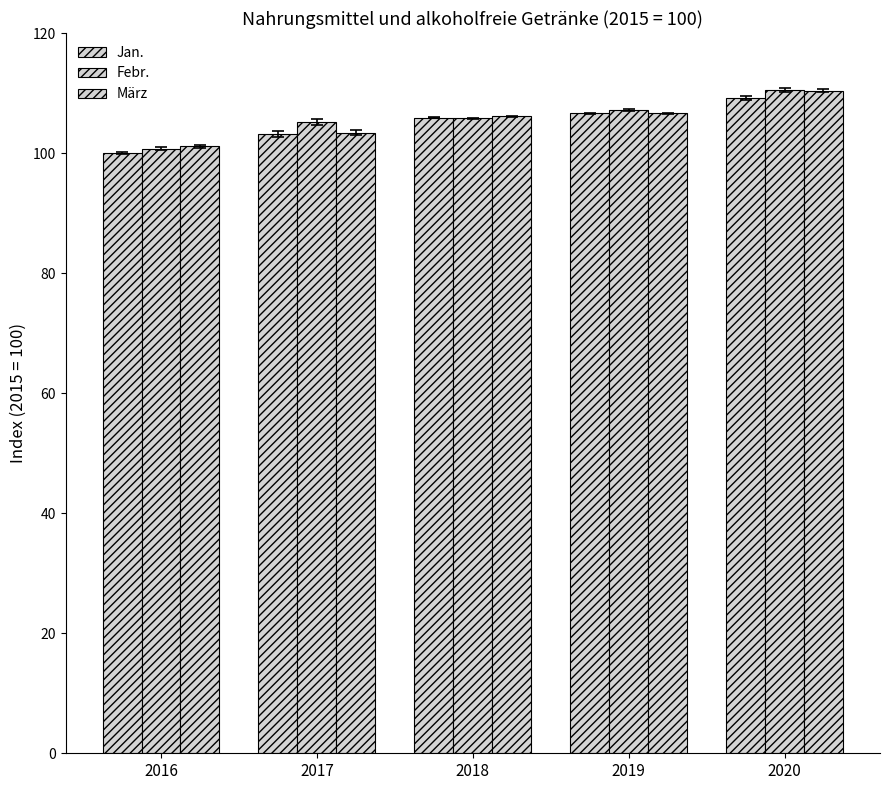

How many data points in März are above 106?

3